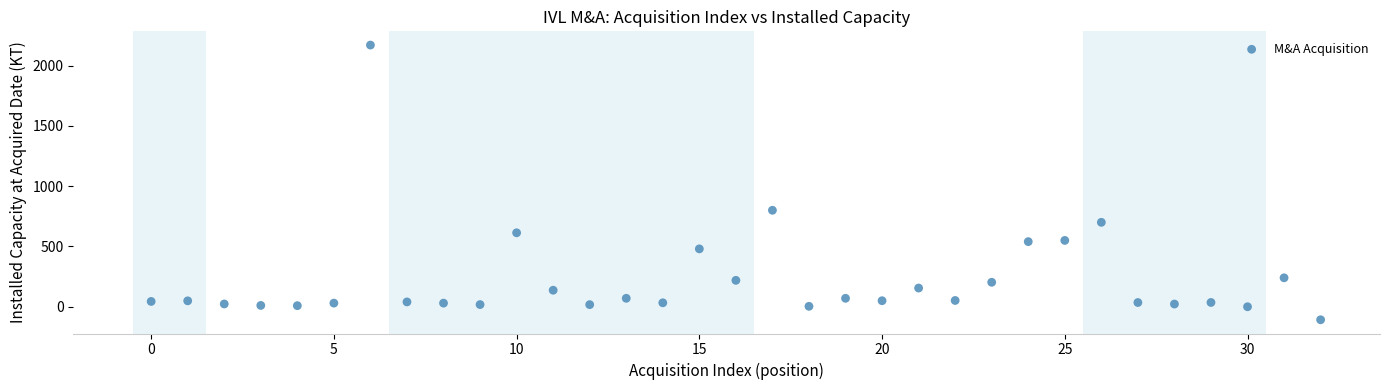

What Y value in the scatter plot is closest to 1031?

800.0